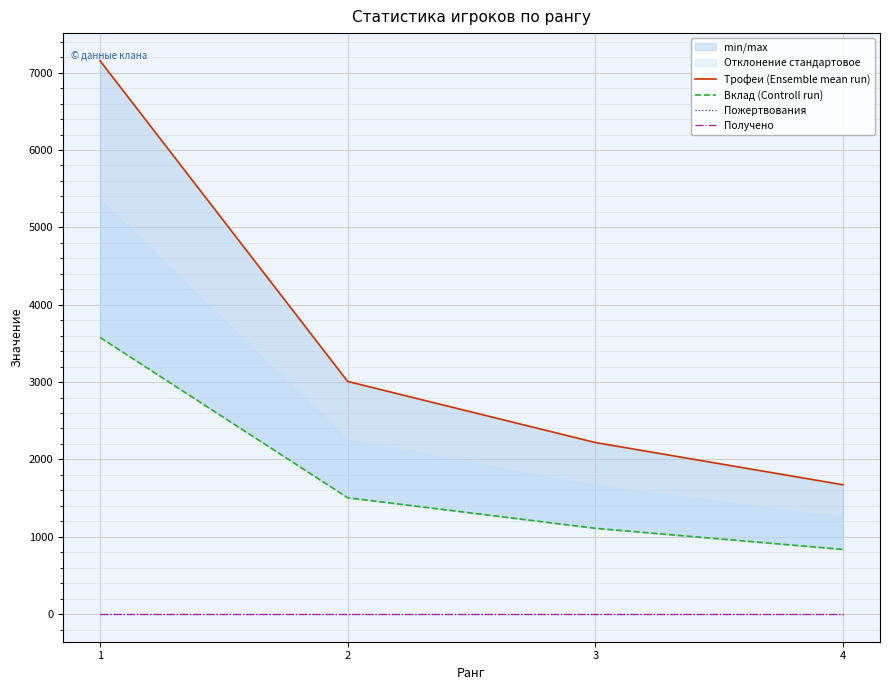

What is the difference between the maximum and minimum values in the Вклад (Controll run) series?

2741